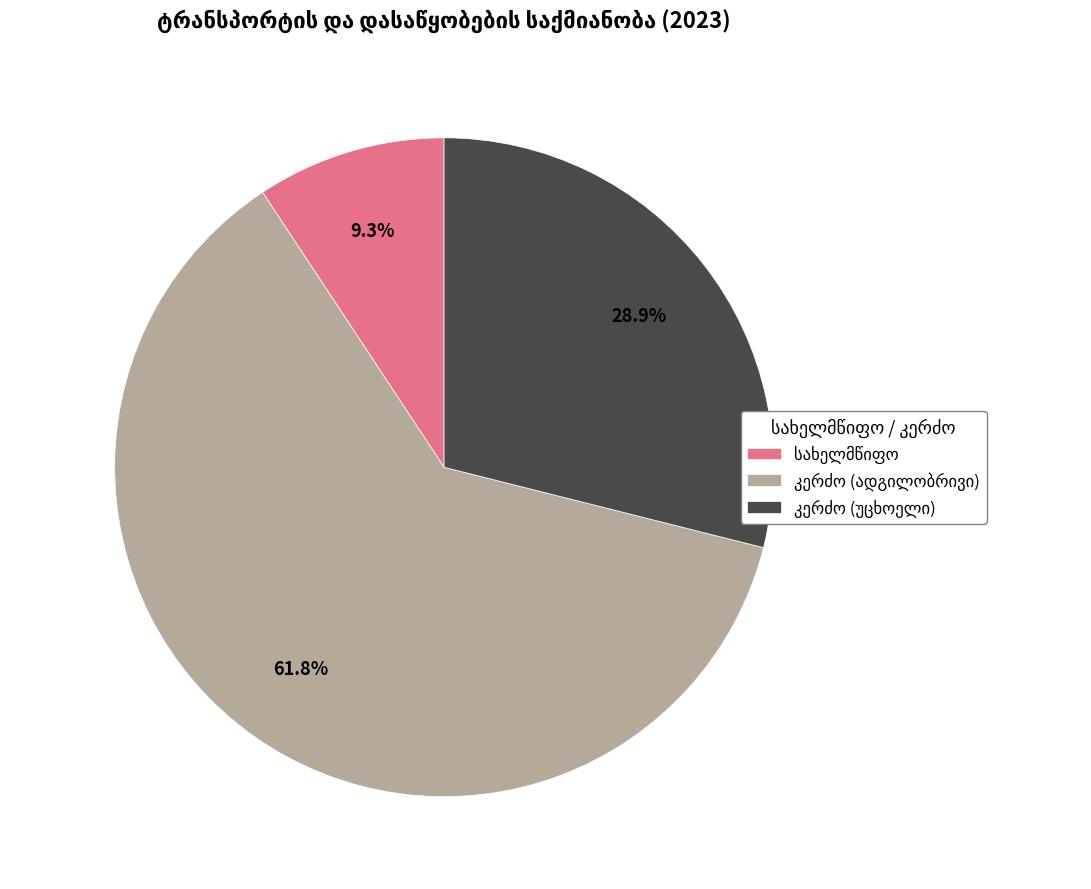

Is there a majority slice in this chart?

Yes